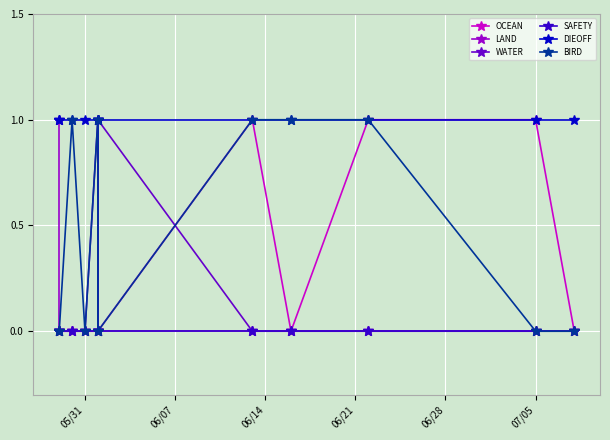

What are all the series names shown in the legend?

OCEAN, LAND, WATER, SAFETY, DIEOFF, BIRD